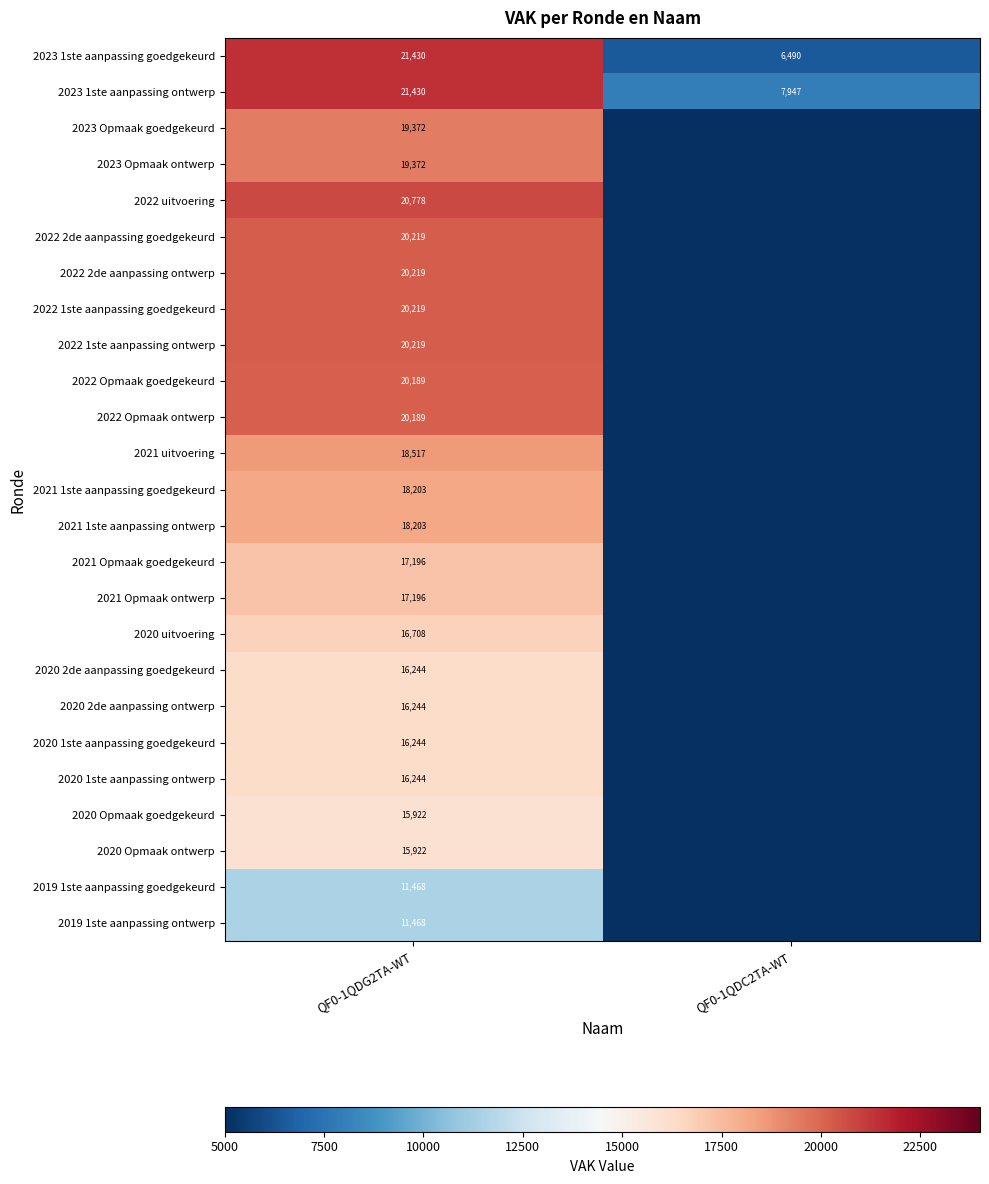

What is the spread (max minus min) of values at QF0-1QDG2TA-WT?

9962